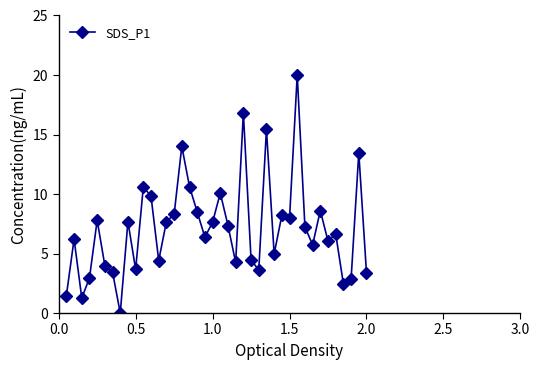

What is the difference between the maximum and minimum values?

20.0